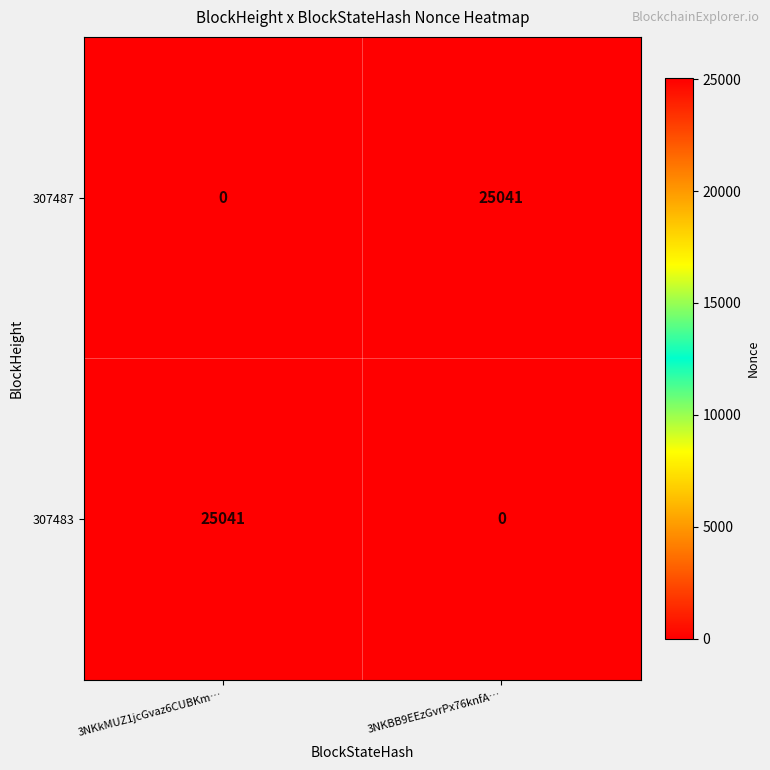

What is the sum of all 307487 values?

25041